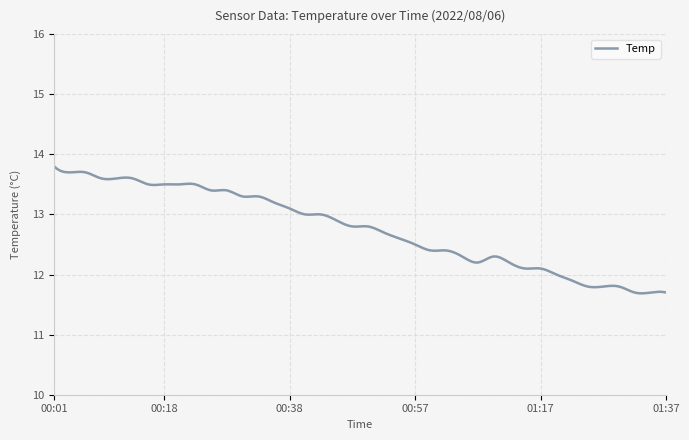

What is the maximum value shown in the chart?

13.8